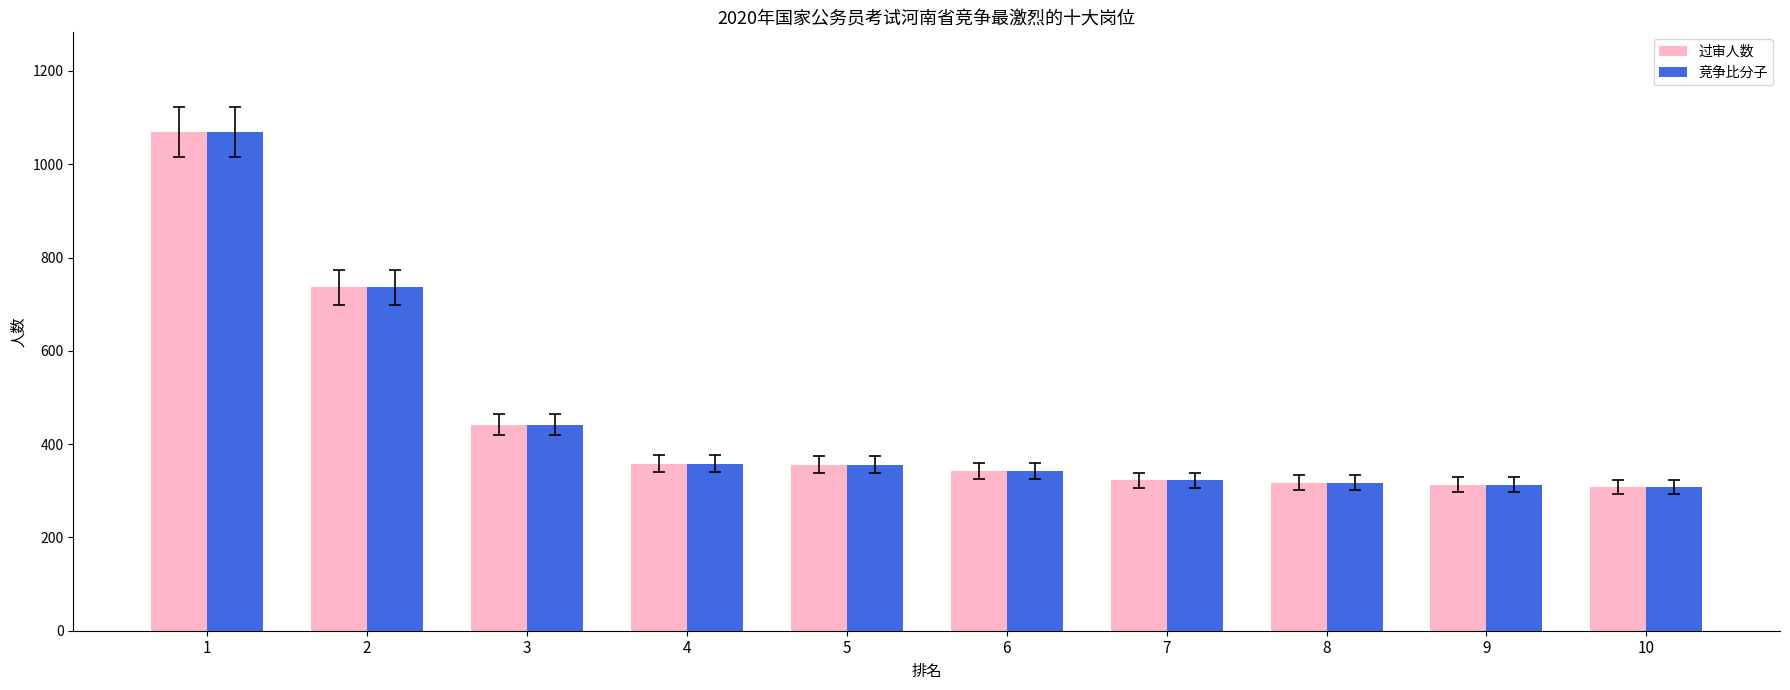

Is it true that 竞争比分子 equals 785 at 3?

False